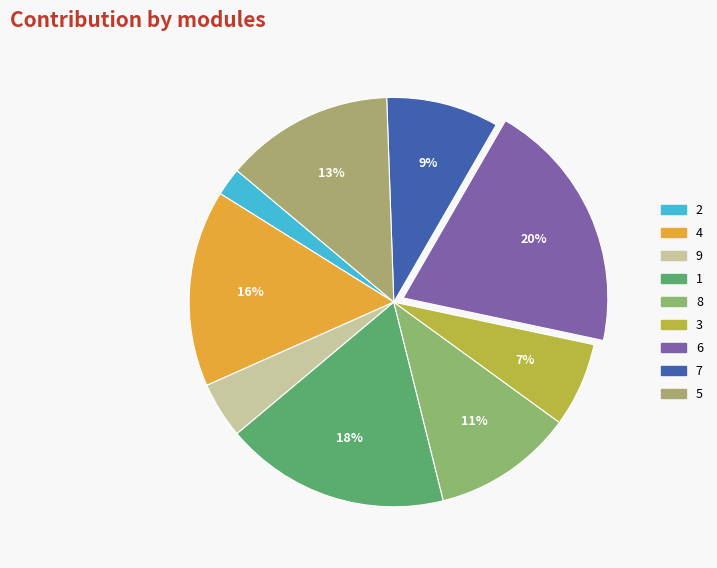

Which category has the smallest portion of the pie?

2